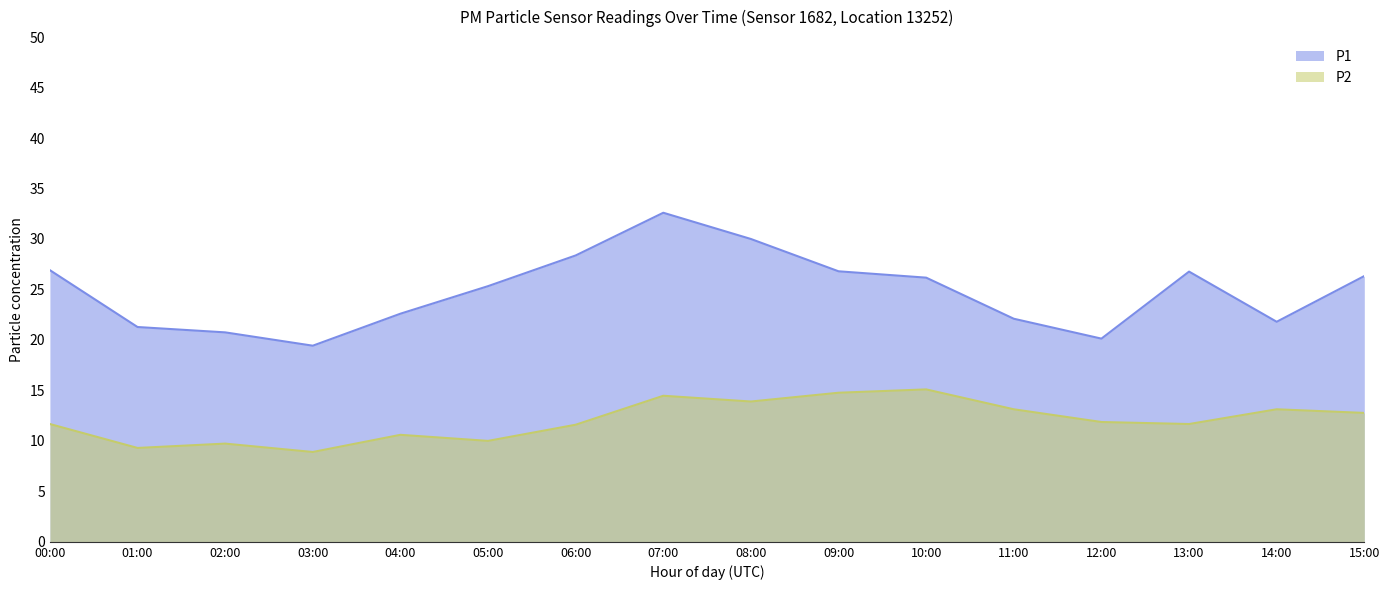

Between 03:00 and 11:00, which is larger?

11:00